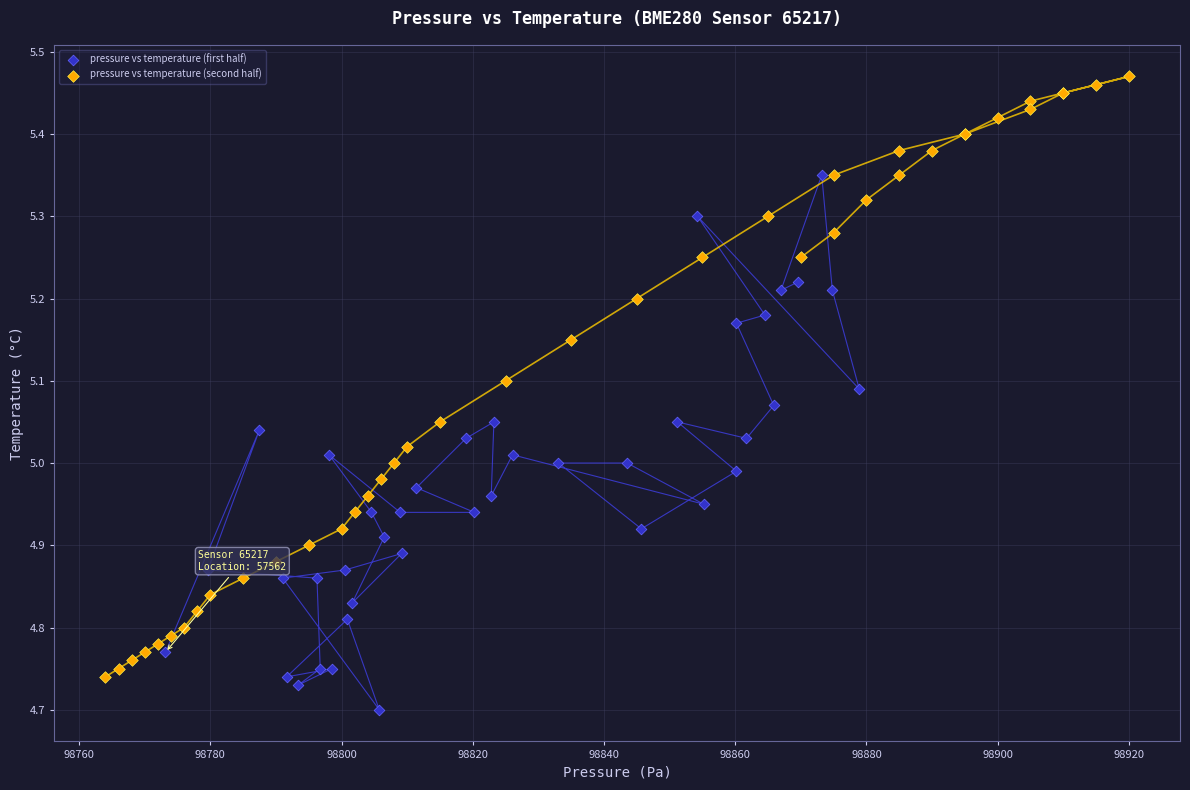

Which series reaches the minimum Y coordinate?

pressure vs temperature (first half)